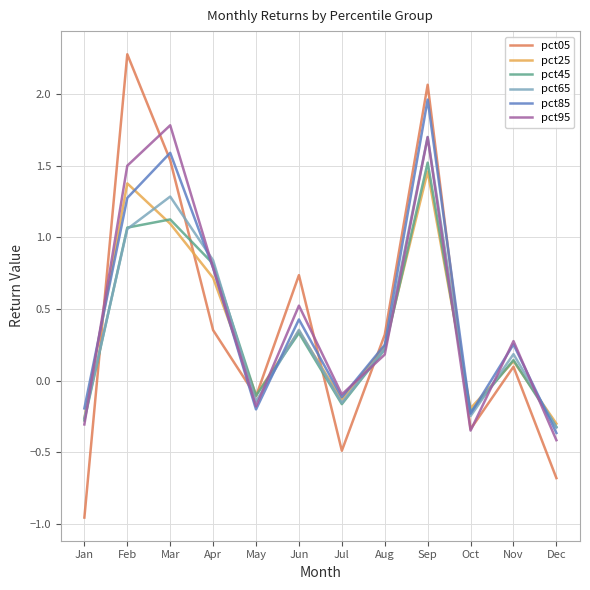

Where is the first local maximum for pct45?

Mar